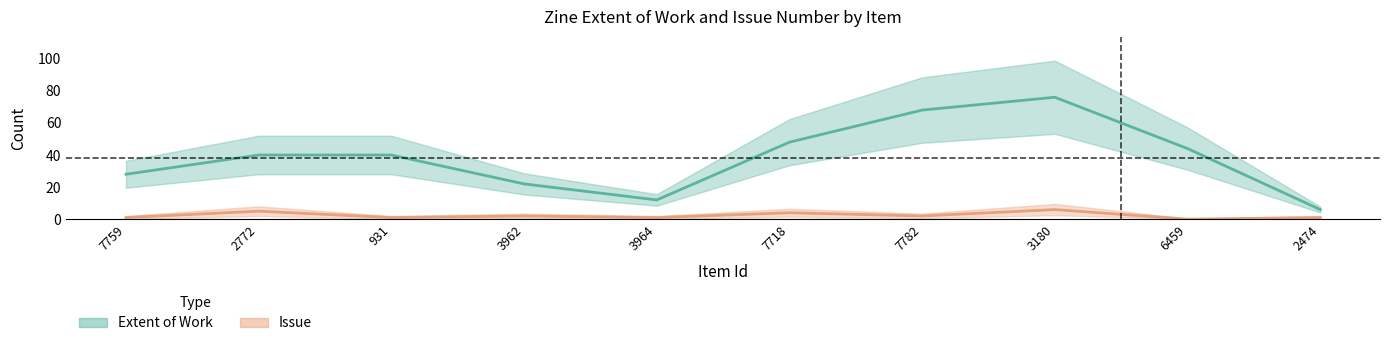

How many interior local valleys does the extent series have?

1